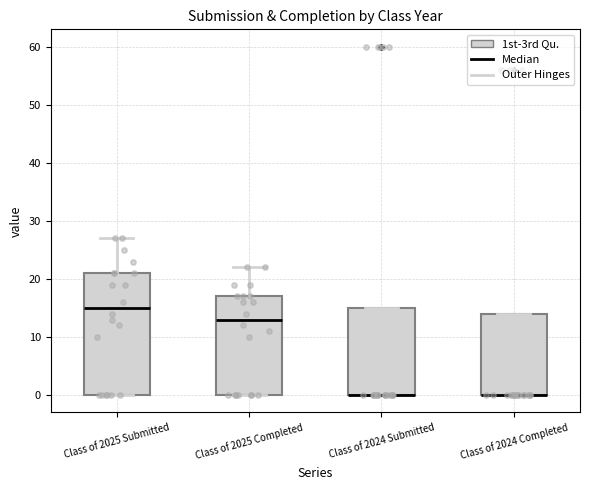

Comparing the boxes themselves (not the whiskers), which one is the tallest?

Class of 2025 Submitted